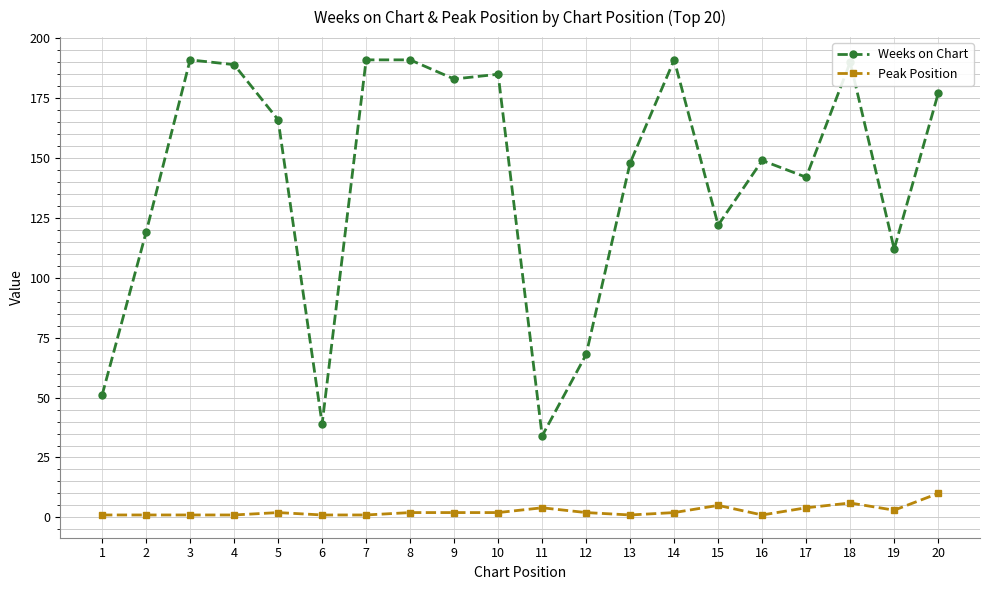

What is the total value across all series at 13?

149